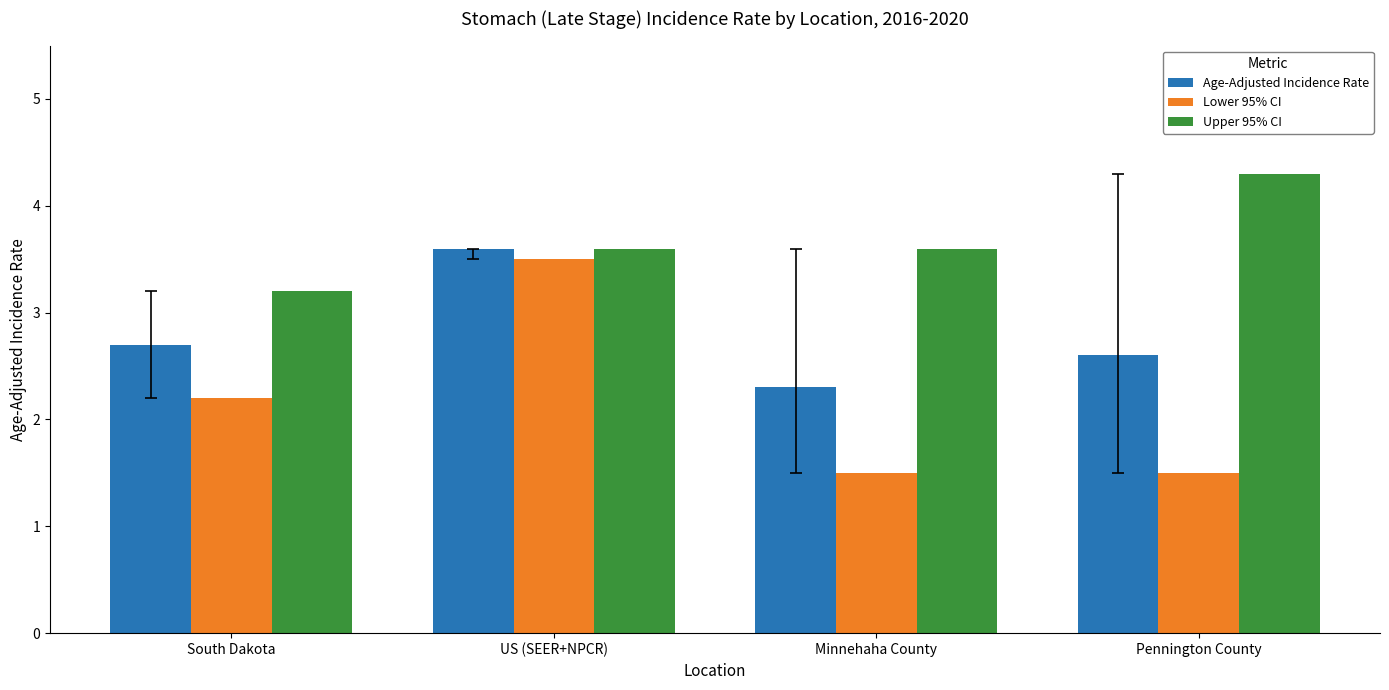

At which label is Age-Adjusted Incidence Rate closest to 2?

Minnehaha County